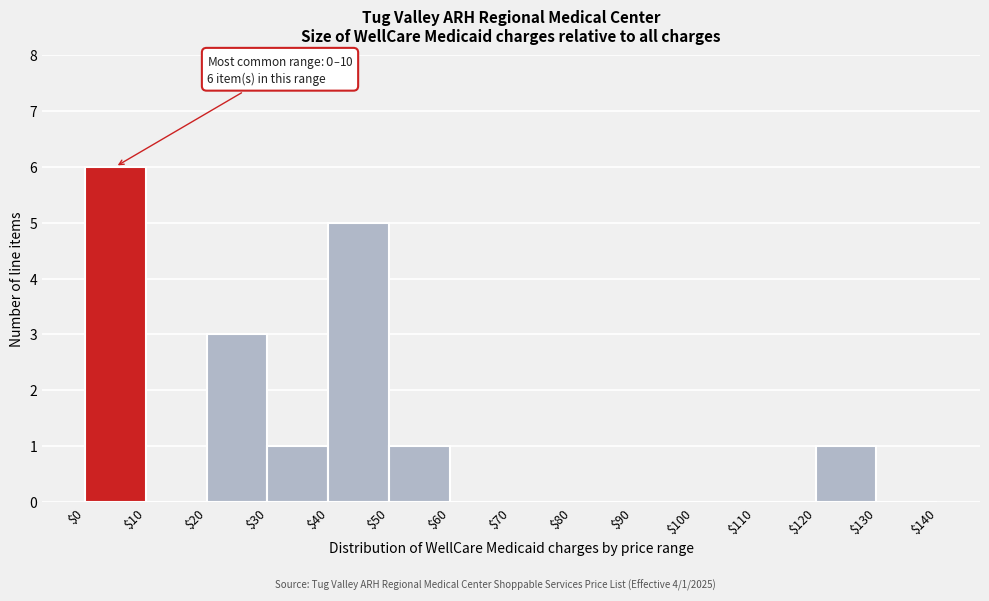

Over which range of the x-axis is the bar tallest?

$0 to $10